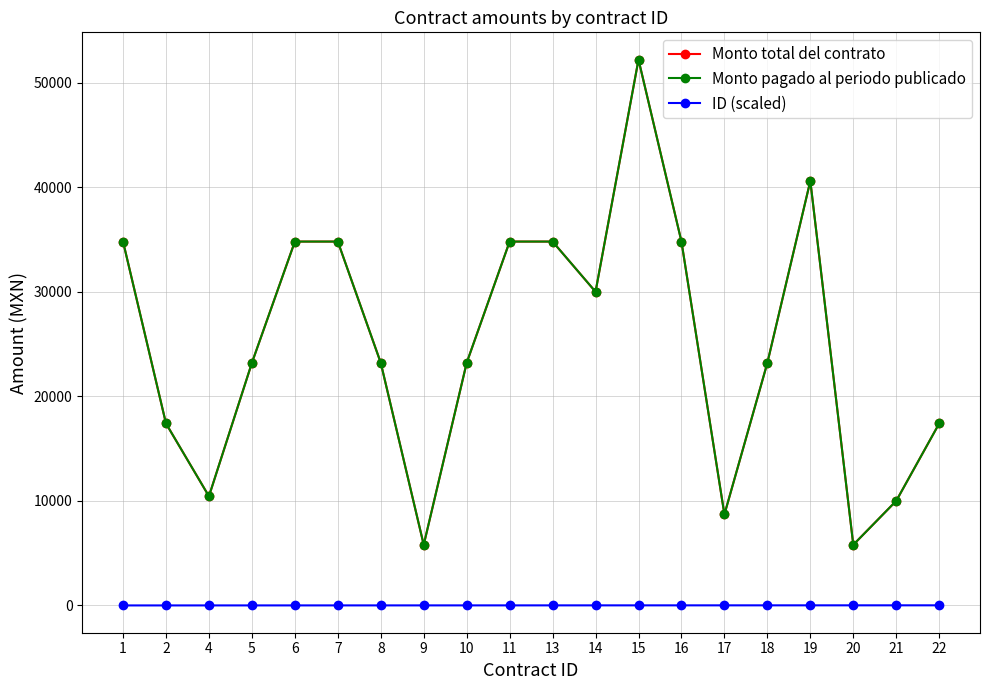

Is this an area chart (filled region under the line)?

No